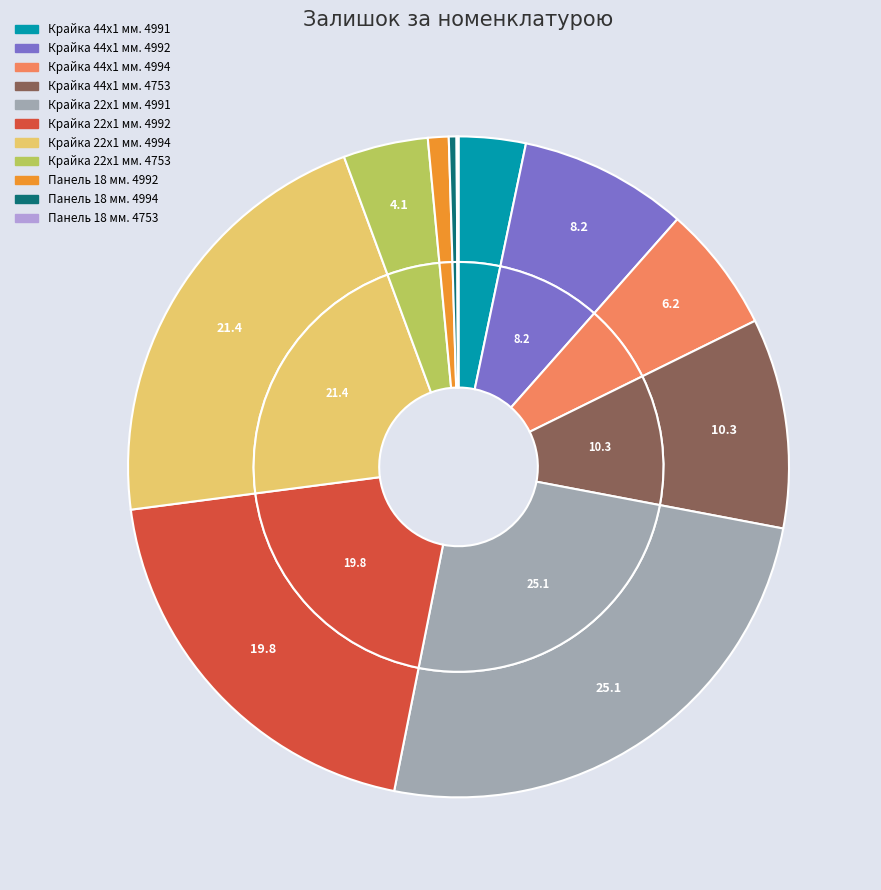

Which category has the biggest portion of the pie?

Крайка 22x1 мм. 4991